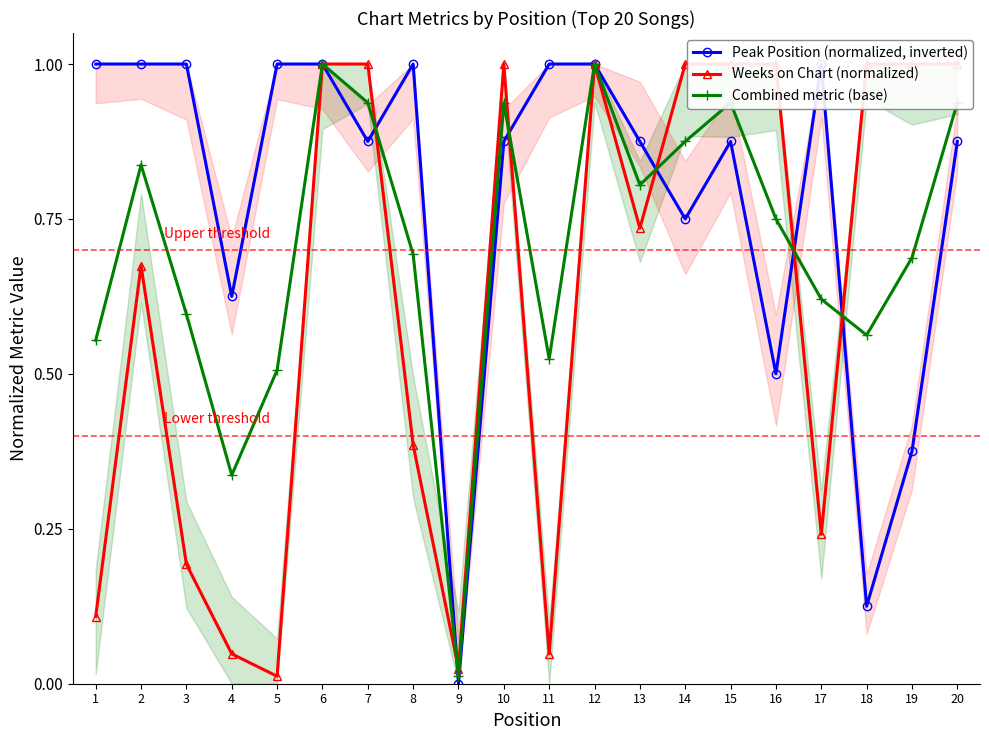

Rank the series at 1 from highest to lowest value.

Peak Position (normalized, inverted), Combined metric (base), Weeks on Chart (normalized)